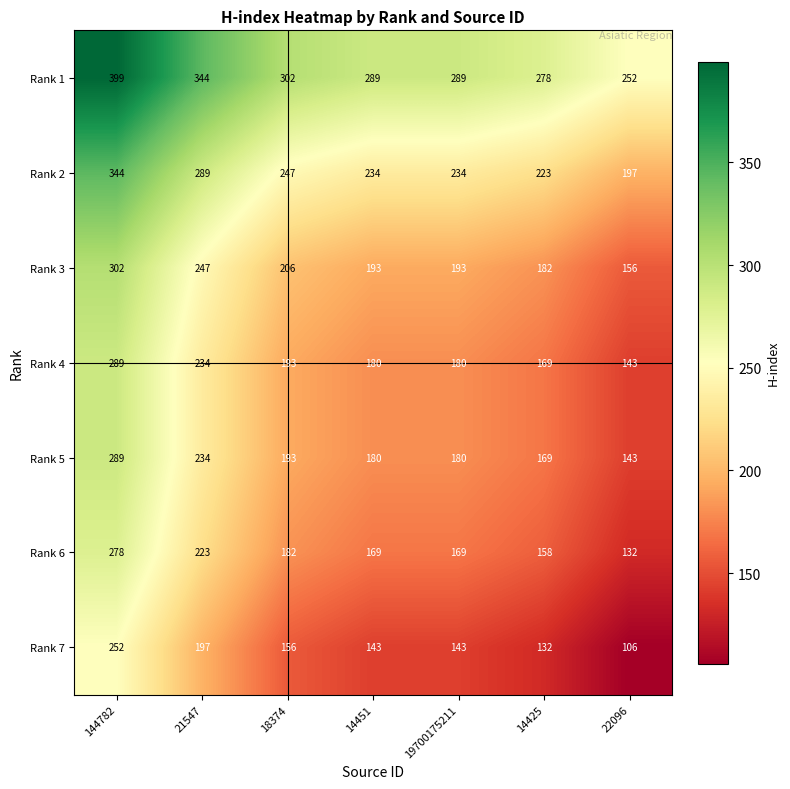

What is the total value across all series at 22096?

1129